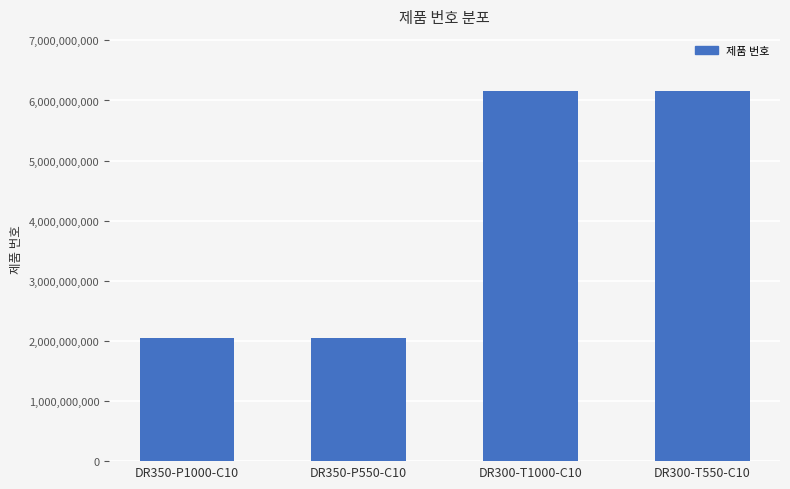

What is the minimum value shown in the chart?

2051472424